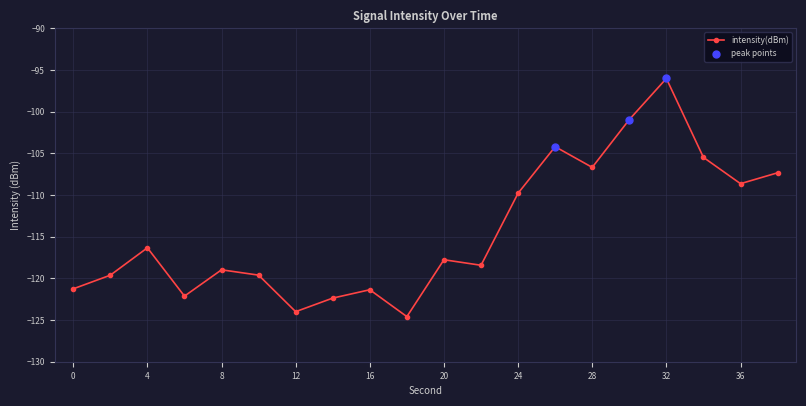

What is the value of the 1st point from the left?

-121.3